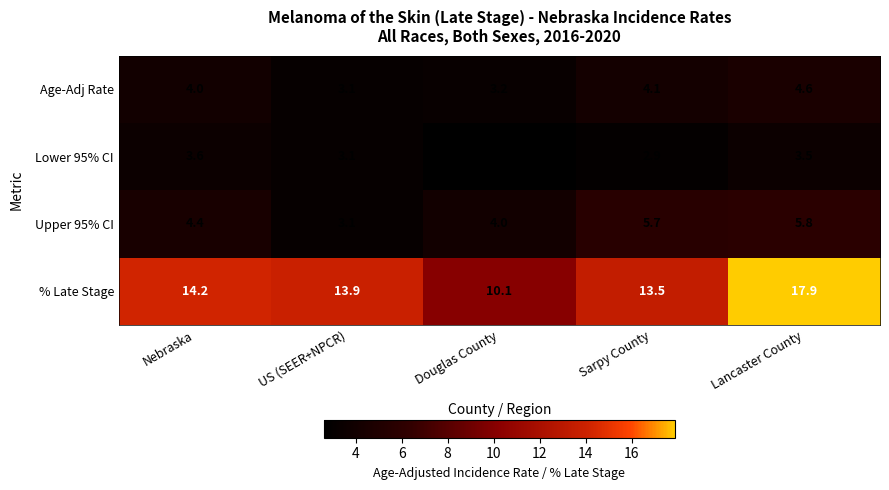

List the series in order of their peak value, highest first.

% Late Stage, Upper 95% CI, Age-Adj Rate, Lower 95% CI